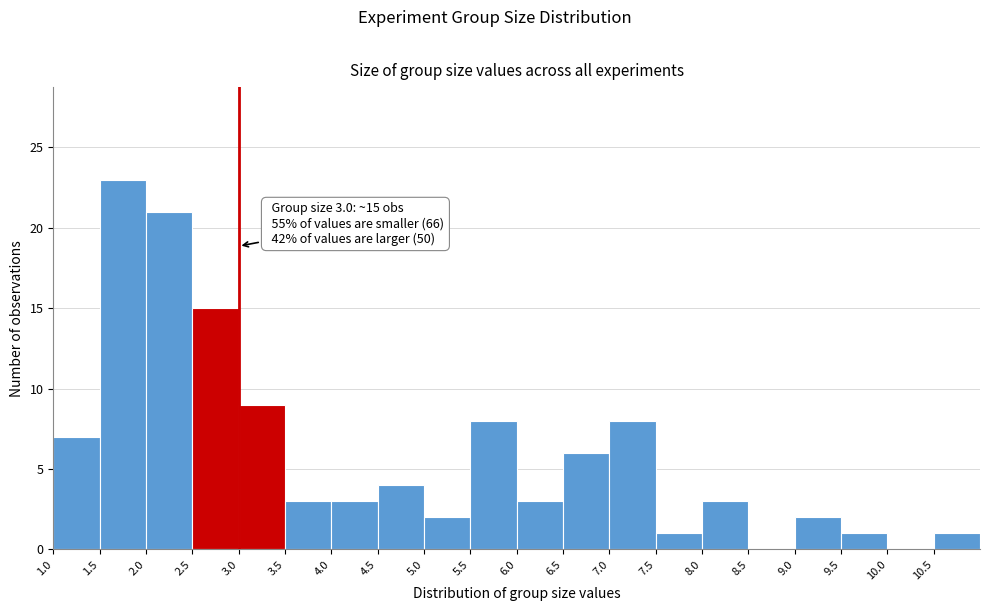

Over which range of the x-axis is the bar tallest?

1.5 to 2.0